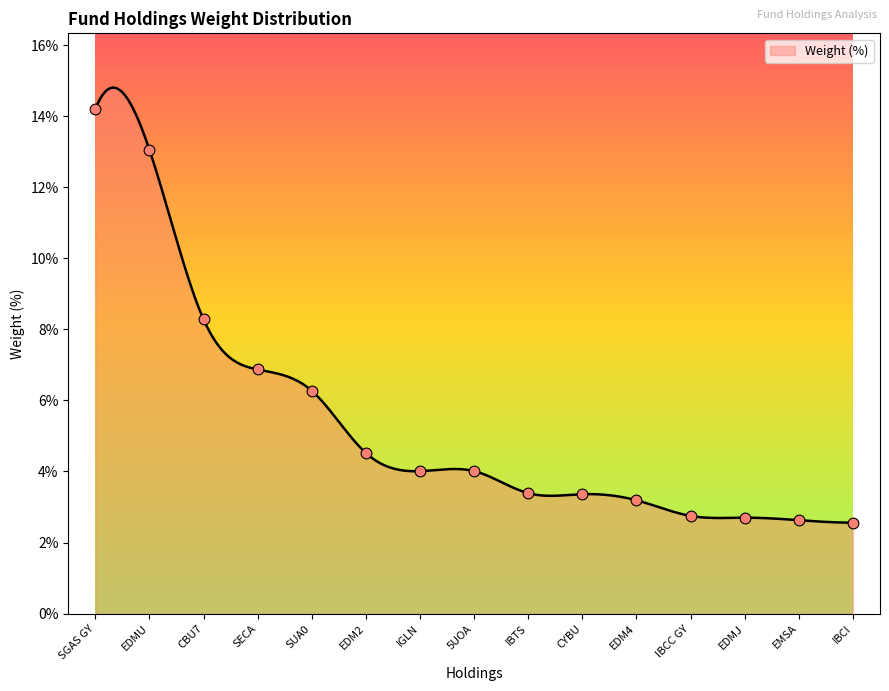

What is the change in value from EDM4 to IBCI?

-0.6